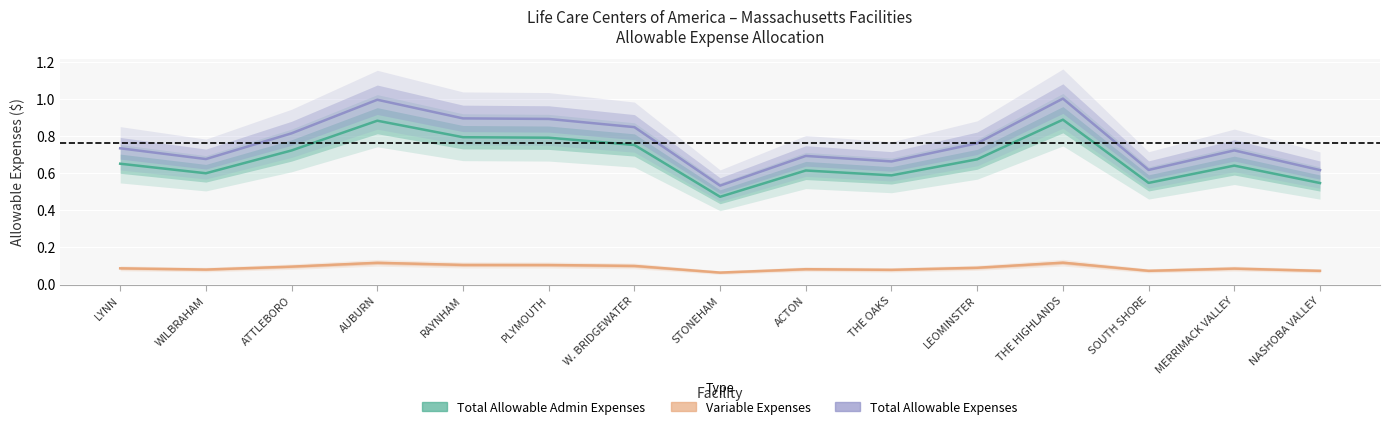

True or false: Variable Expenses and Total Allowable Admin Expenses cross at least once.

False